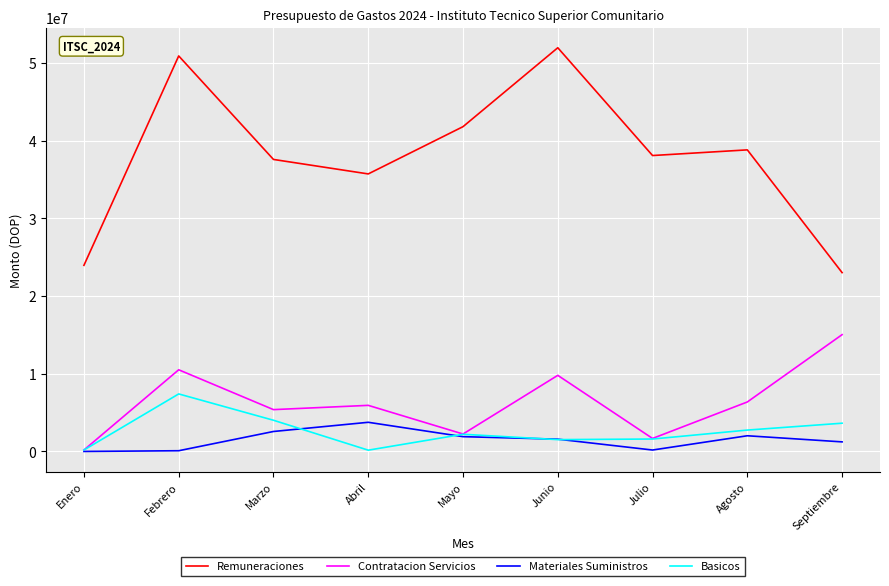

What is the approximate value of Basicos at Junio?

1521231.4